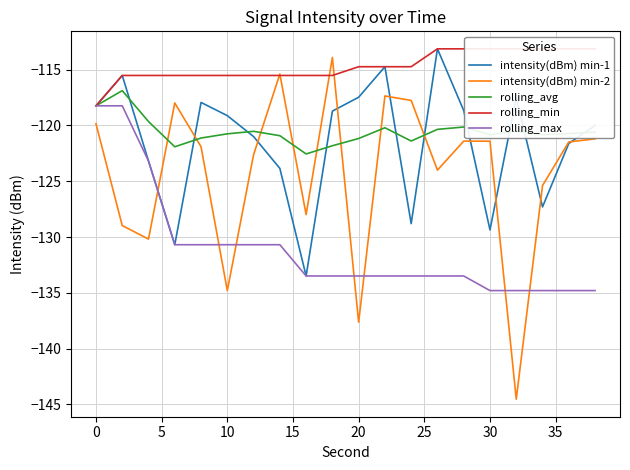

What is the difference between the maximum and minimum values in the intensity(dBm) min-1 series?

20.3